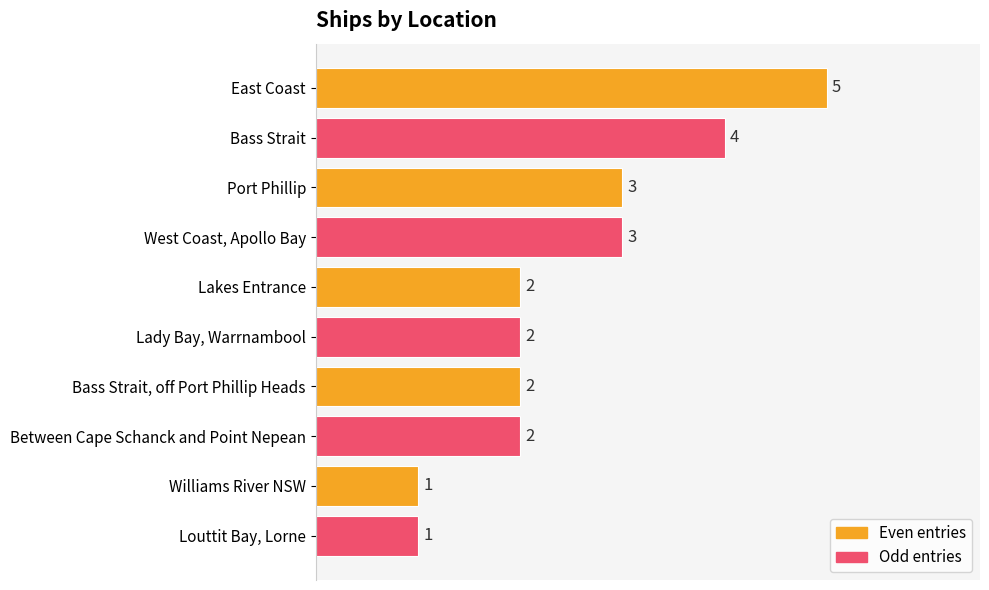

Count the values in the range 2 to 3.

6